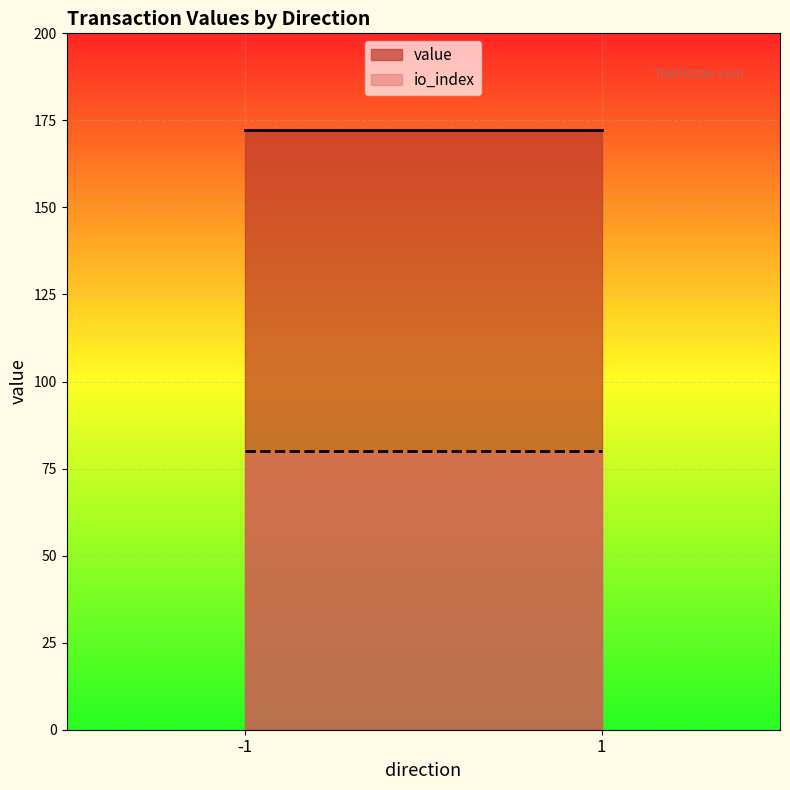

Between -1 and -1, which is larger?

-1